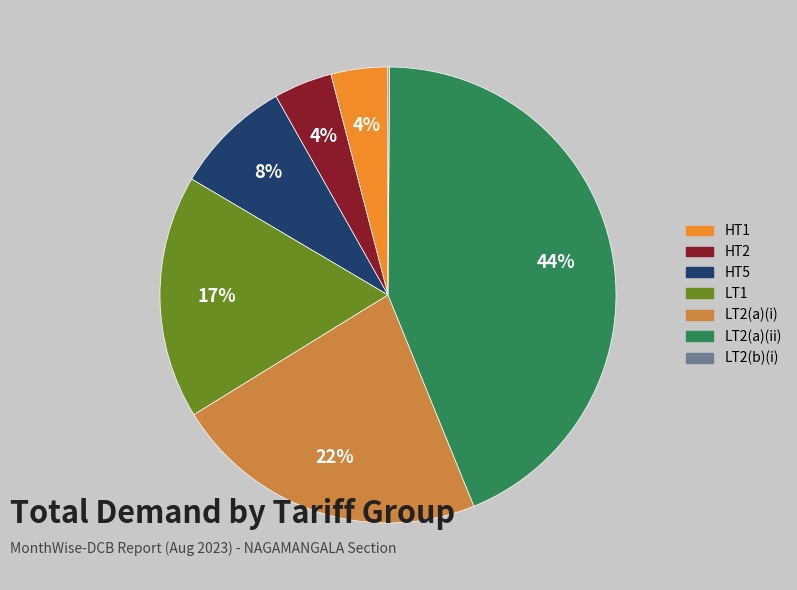

To the nearest percent, what is the difference between the largest and smallest slice percentages?

44%